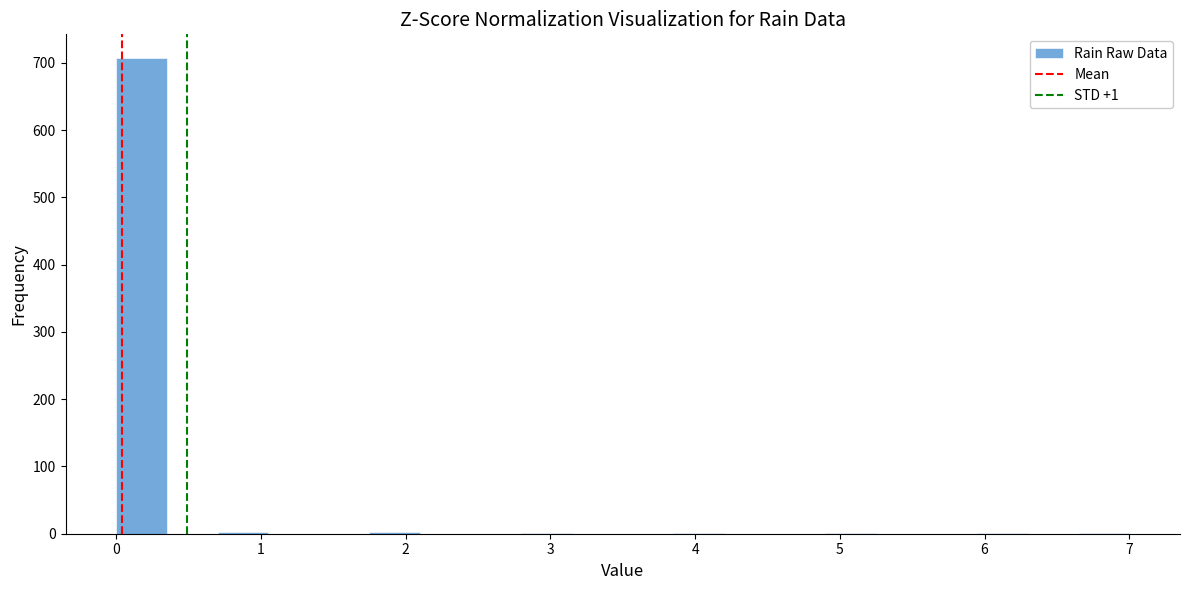

Read against the x-axis, roughly where is the centre of the tallest bar?

0.2